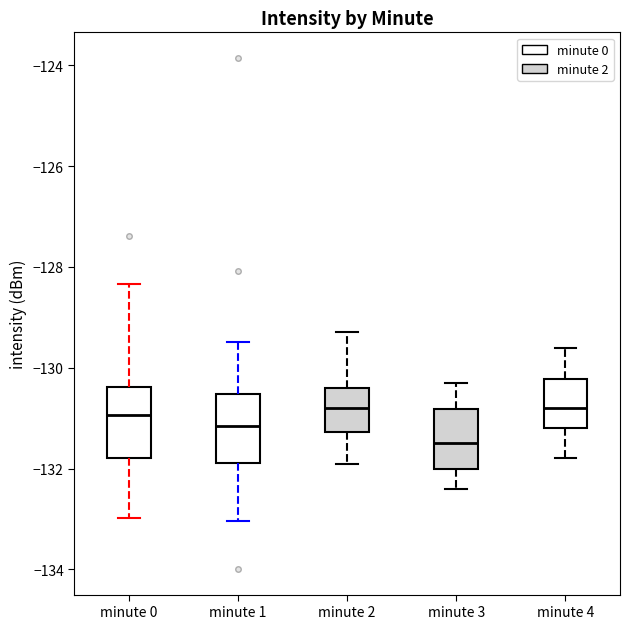

Reading left to right, transcribe this box plot: for each box, give where its median line is, the range the box spans, and where its two whiskers end, as read against the y-axis. The values are not printed on the chart, so give them approximately, as read against the axis.

minute 0: median -131.0, box -131.8 to -130.4, whiskers -133.0 to -128.4
minute 1: median -131.2, box -131.8 to -130.6, whiskers -133.0 to -129.4
minute 2: median -130.8, box -131.2 to -130.4, whiskers -131.8 to -129.2
minute 3: median -131.4, box -132.0 to -130.8, whiskers -132.4 to -130.2
minute 4: median -130.8, box -131.2 to -130.2, whiskers -131.8 to -129.6